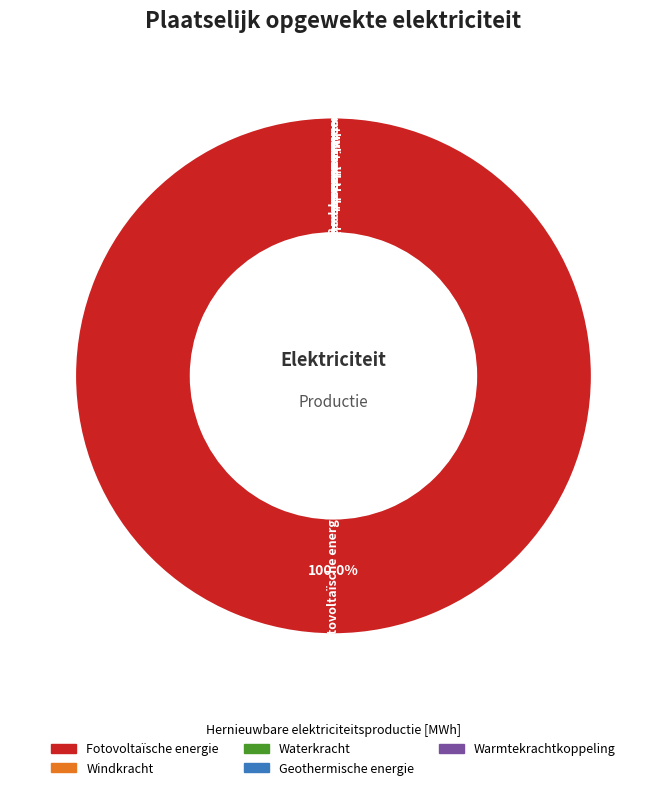

Which category has the biggest portion of the pie?

Fotovoltaïsche energie